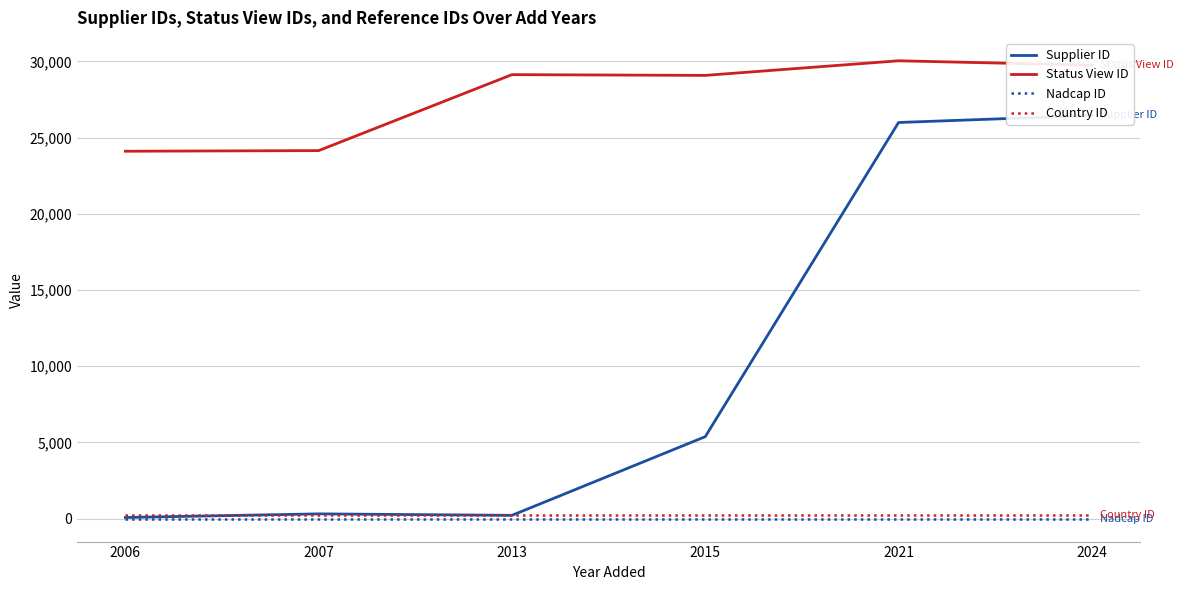

Where is Supplier ID nearest to the value 13264?

2015